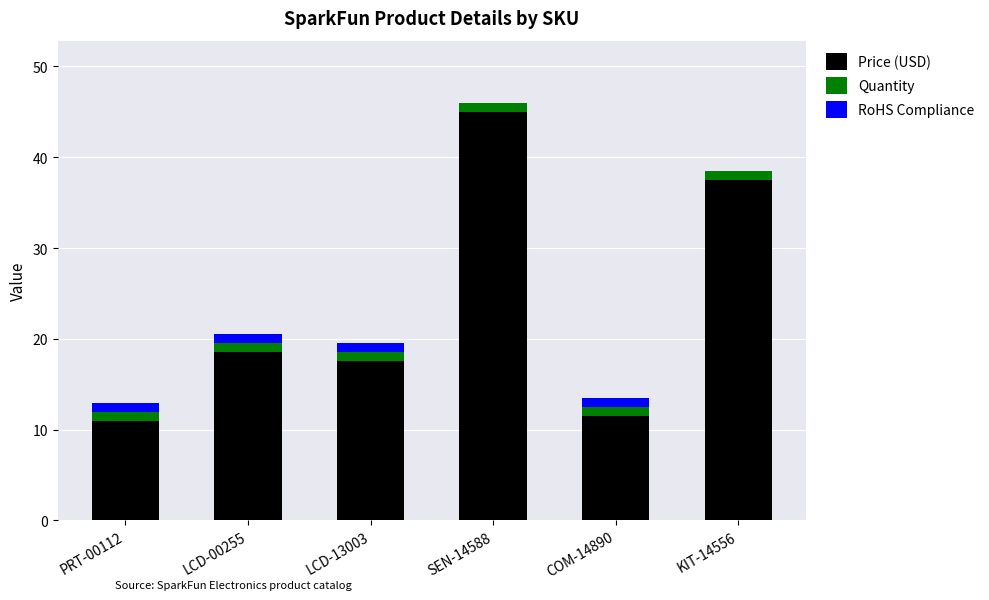

What is the total value across all series at KIT-14556?

38.5